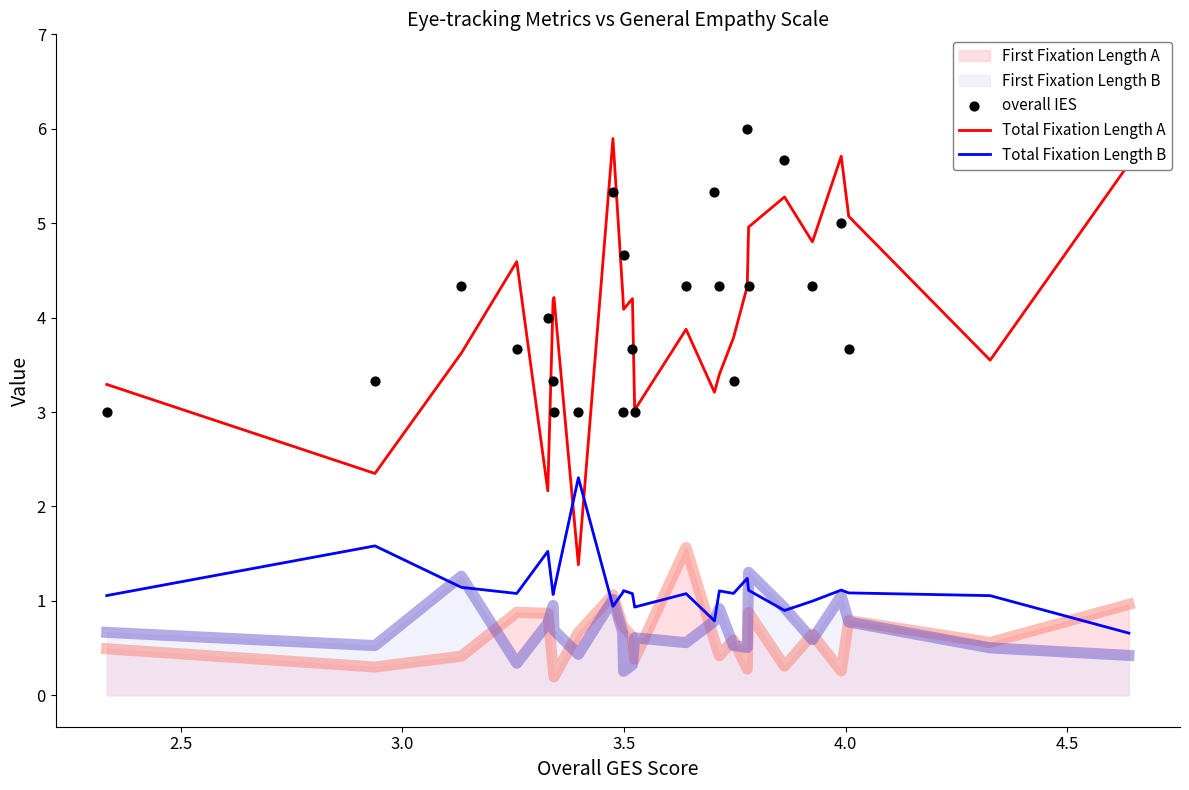

True or false: First Fixation Length B and Total Fixation Length A cross at least once.

False